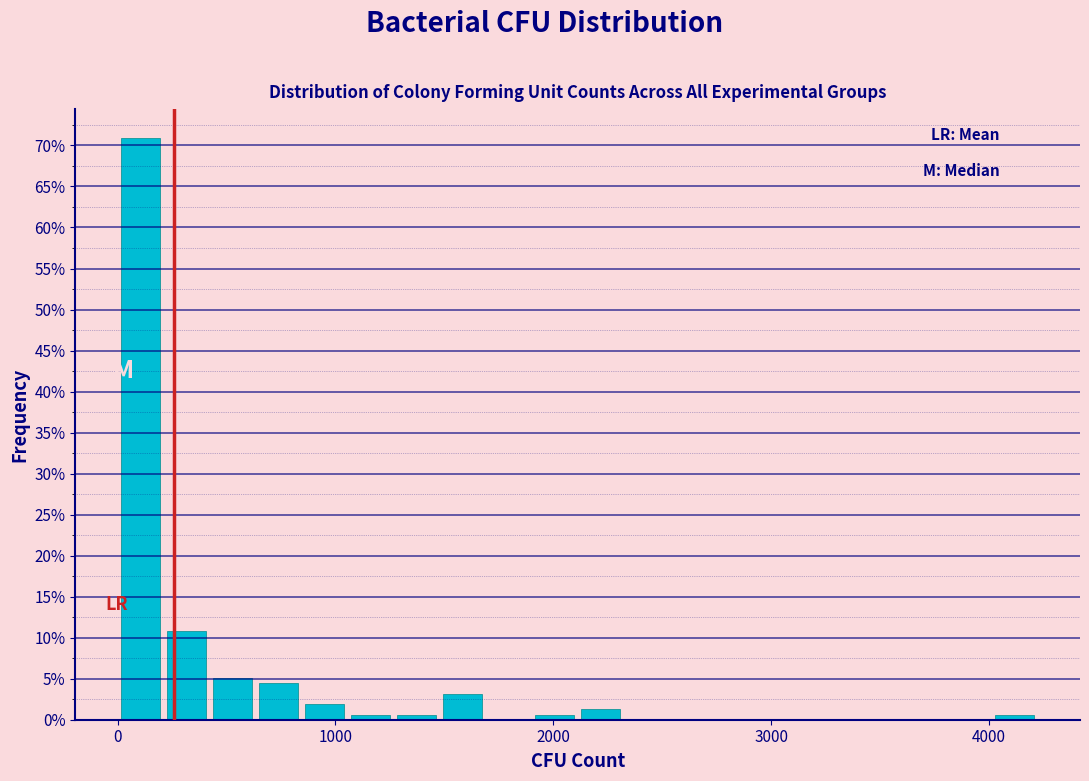

Around what value on the x-axis is the tallest bar? Give the approximate position of its centre, as read against the axis.

100